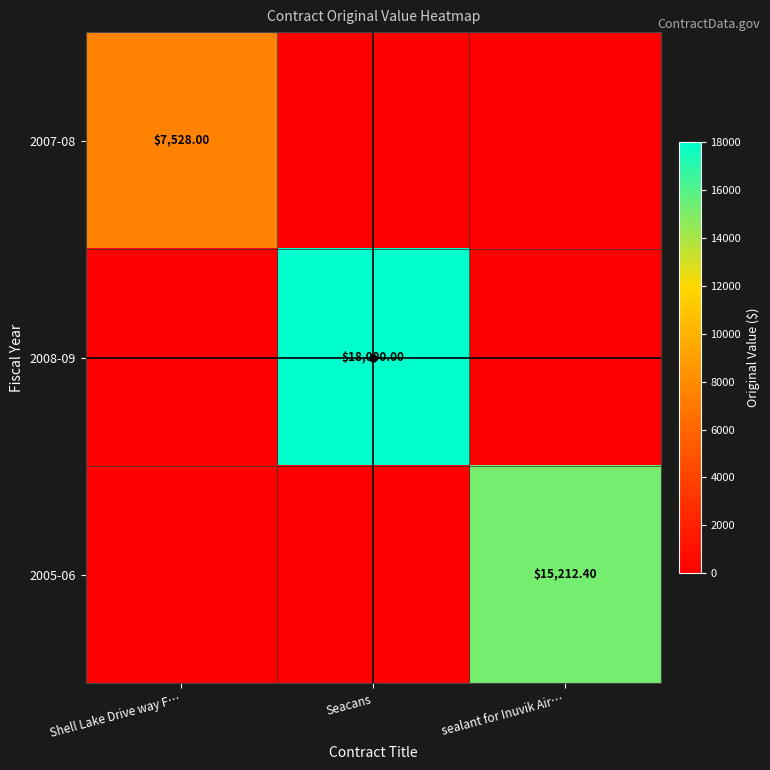

What is the sum of all 2008-09 values?

18000.0